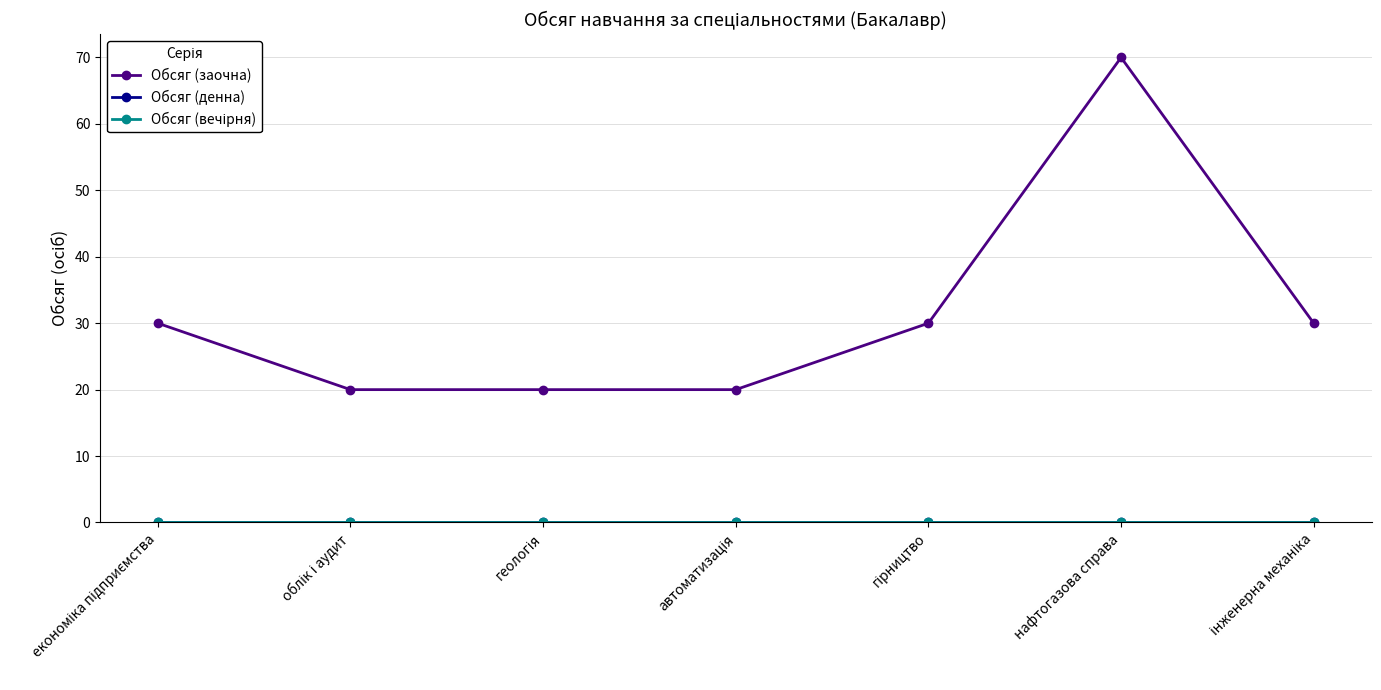

What are all the series names shown in the legend?

Обсяг (заочна), Обсяг (денна), Обсяг (вечірня)